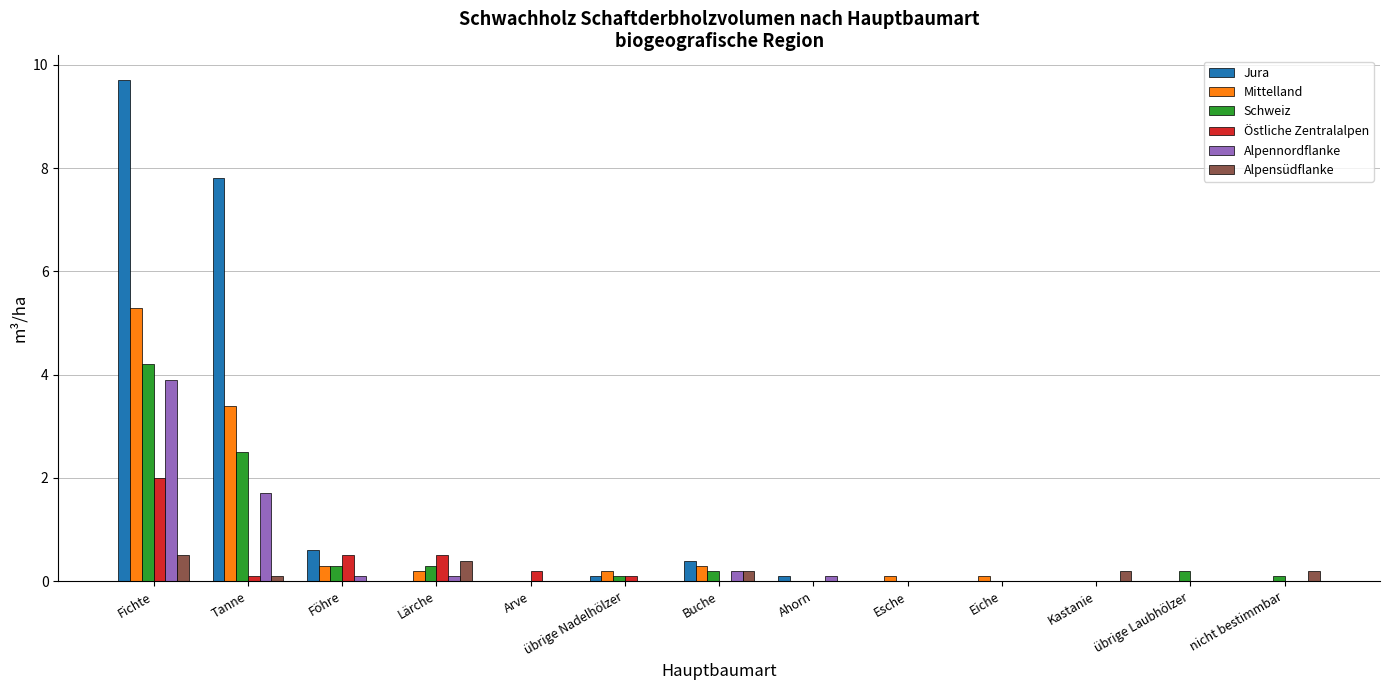

Which series changed the most between Fichte and Lärche?

Jura